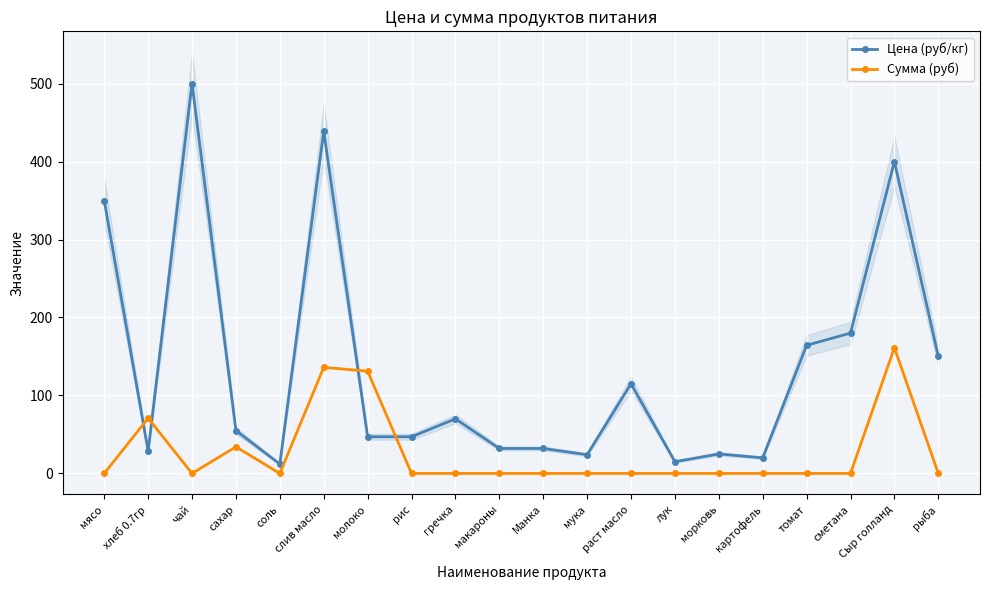

Which series has the largest range (max minus min)?

Цена (руб/кг)